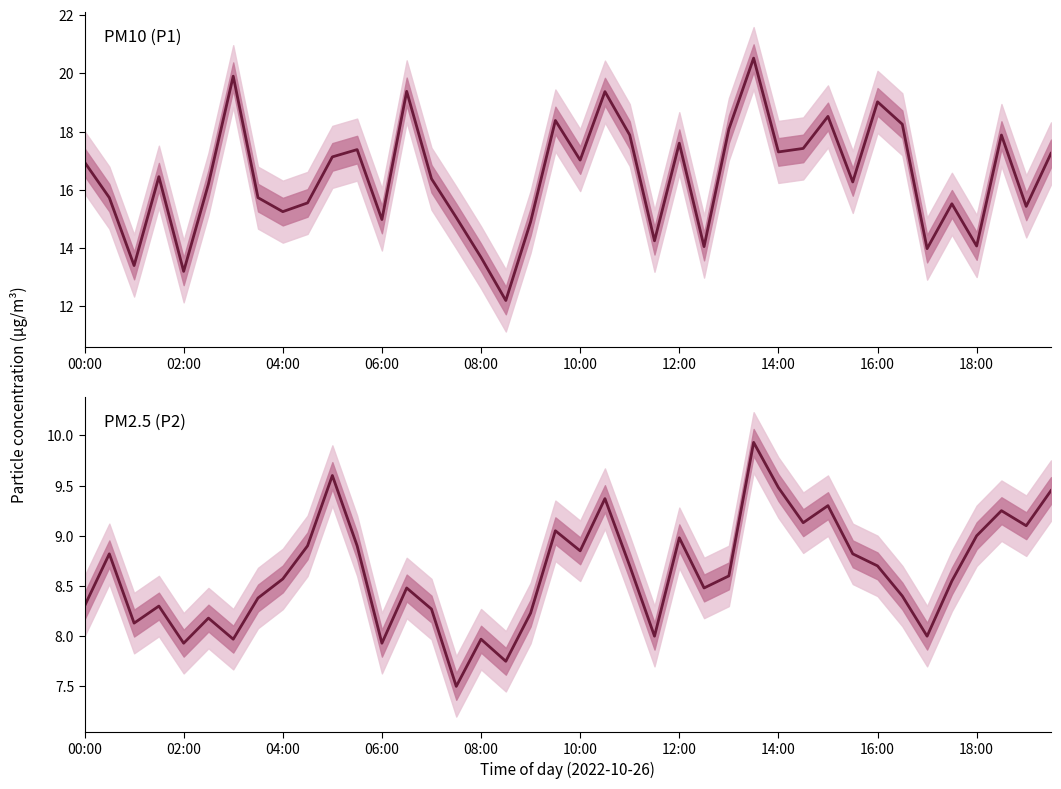

What is the highest value of the PM2.5 (P2) series?

9.9